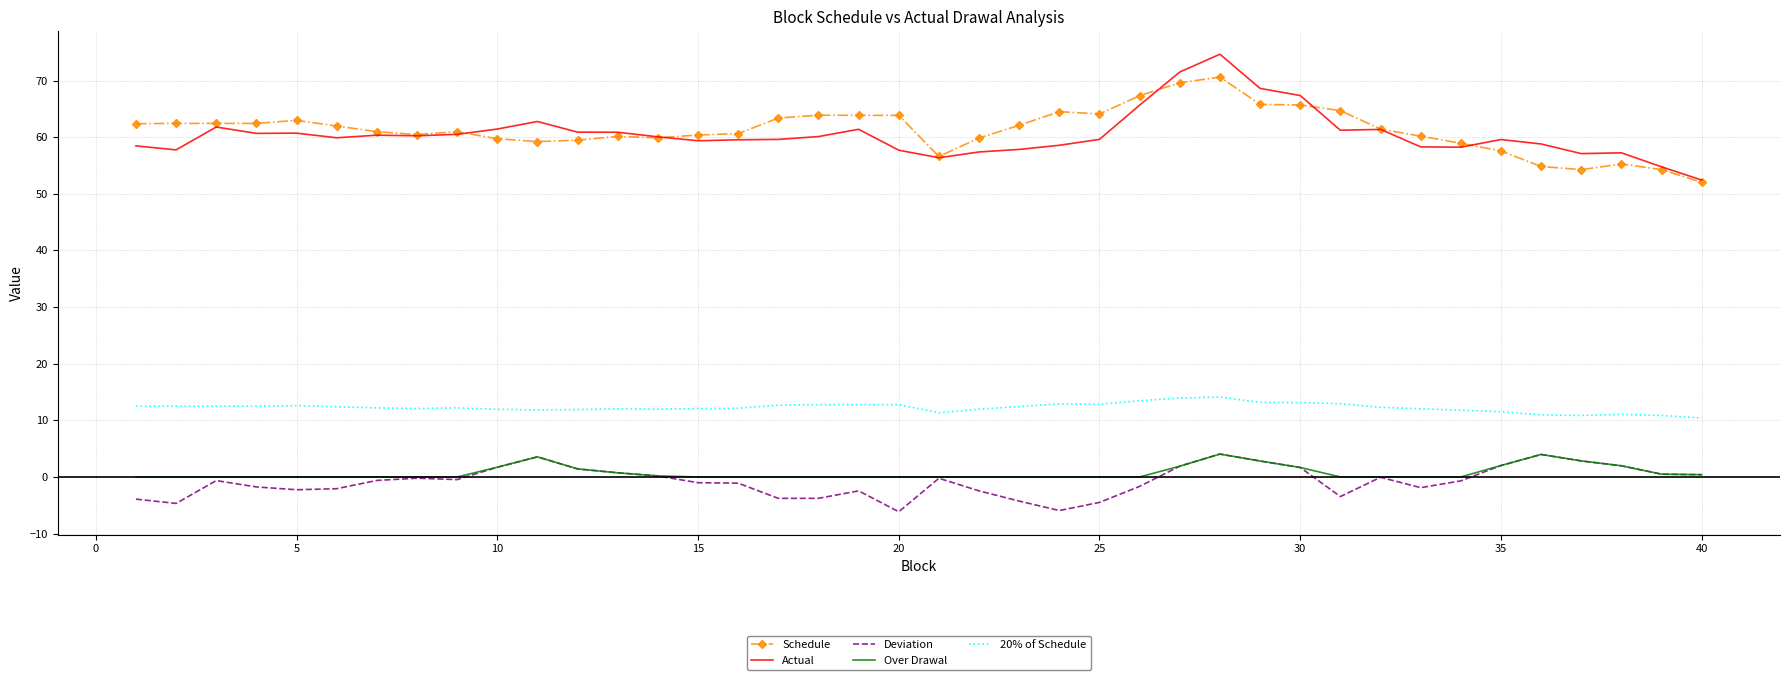

What is the maximum value shown in the chart?

74.6